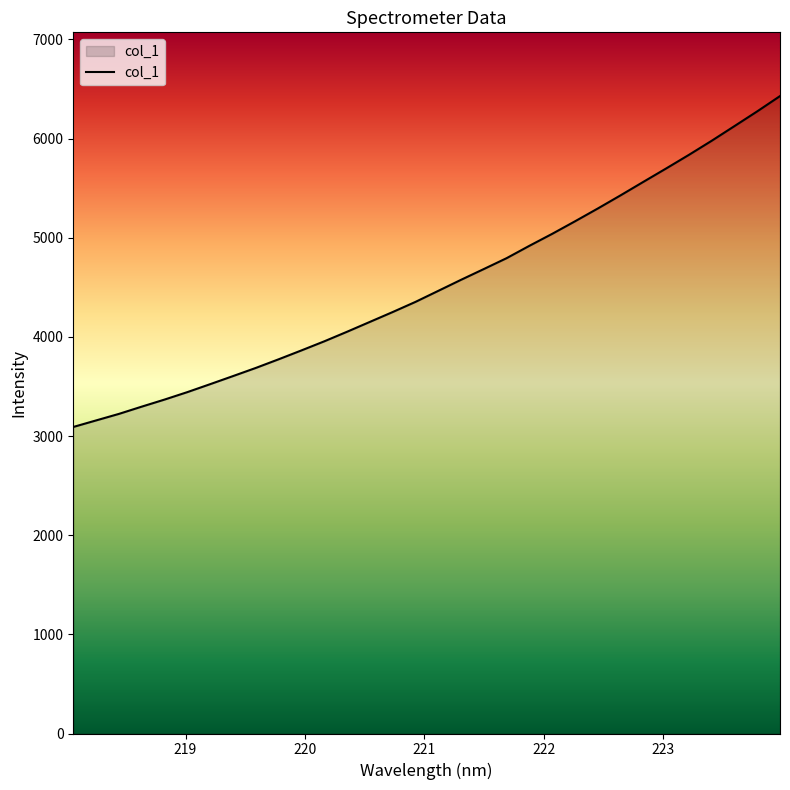

What is the smallest value displayed?

3091.1